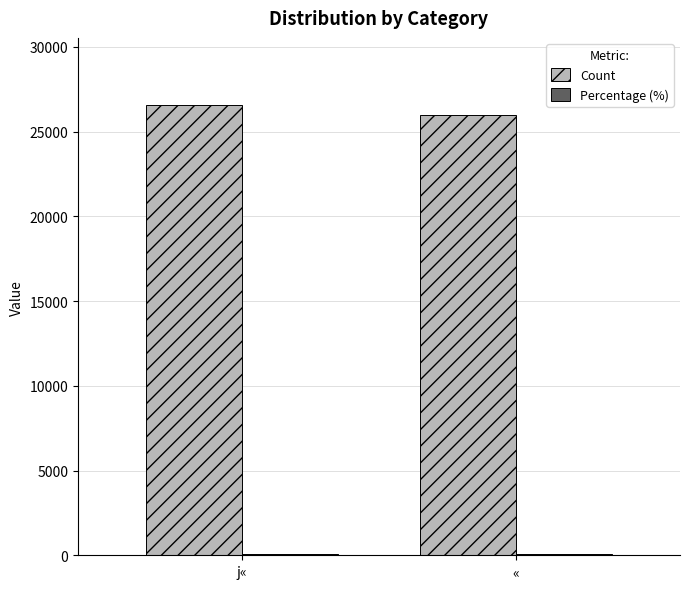

Is it true that Count equals 26547.0 at j«?

True